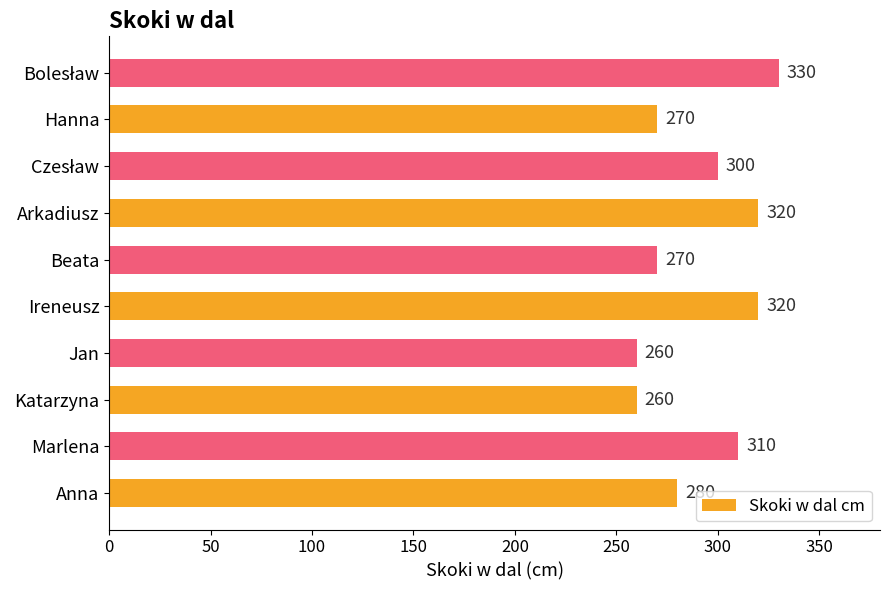

What is the maximum value shown in the chart?

330